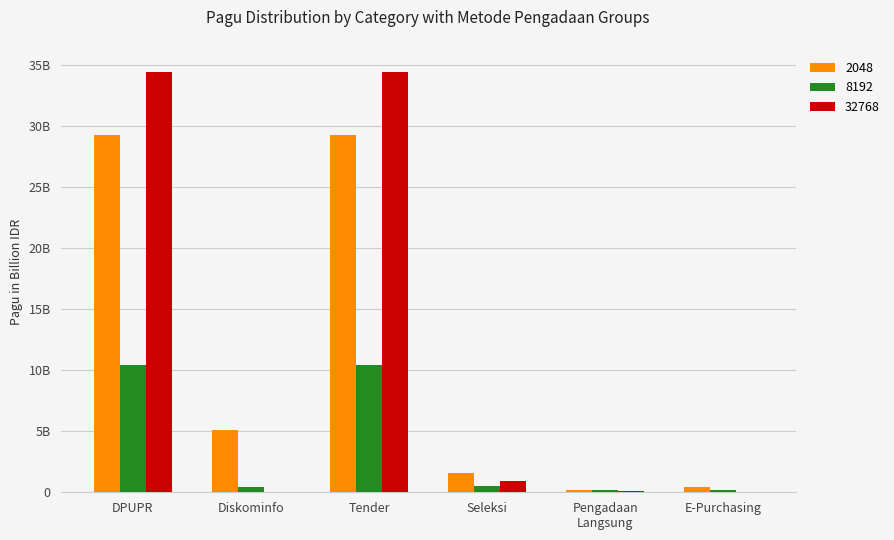

At how many categories does at least one series exceed 13?

2